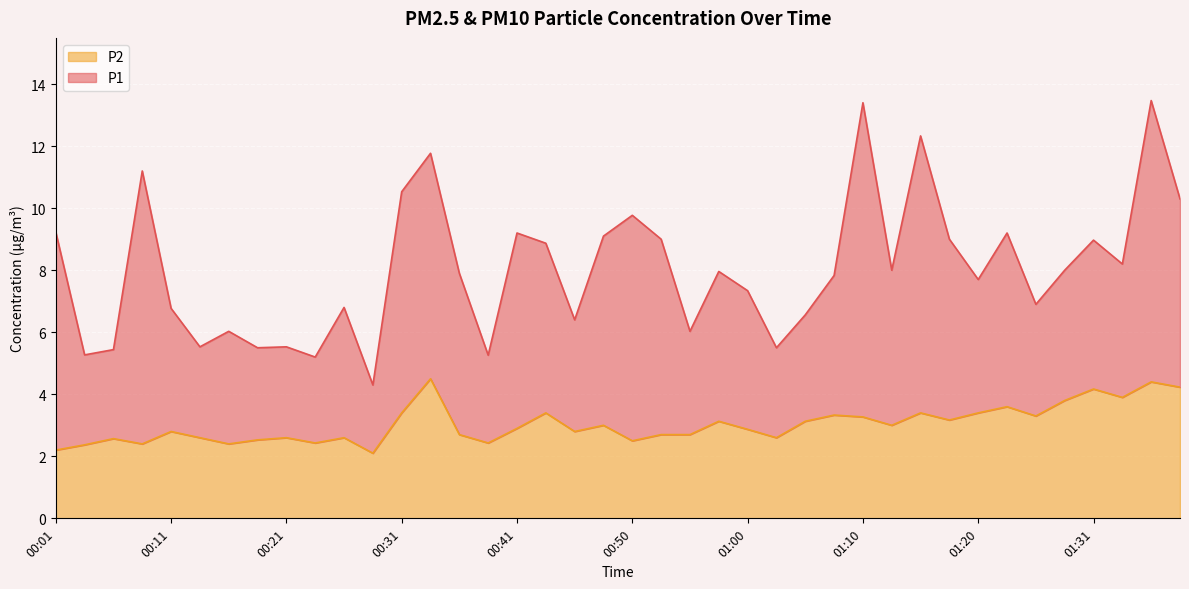

What position from the left is 01:26?

35